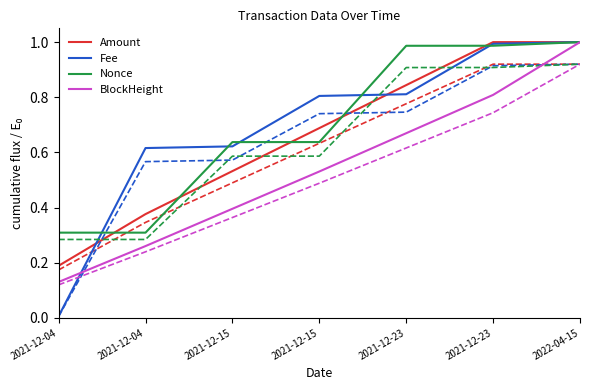

True or false: Amount has more than 1 points higher than both neighbors.

False